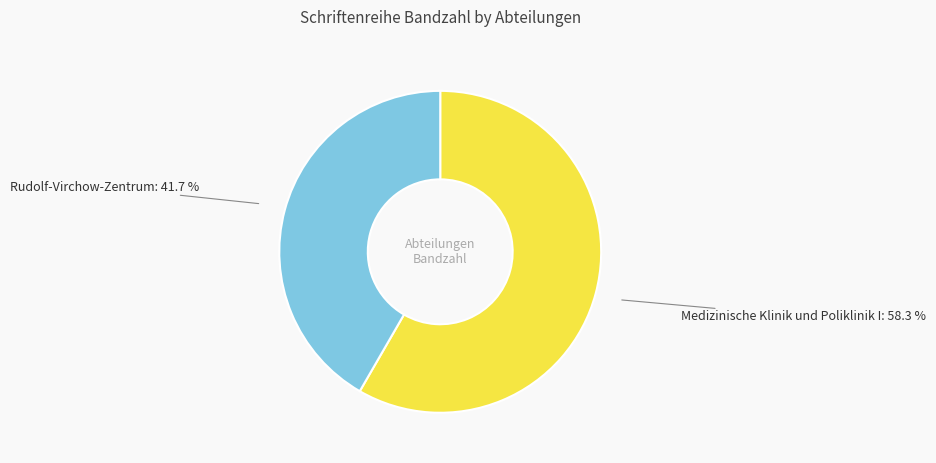

Is there any slice that represents more than half of the pie?

Yes